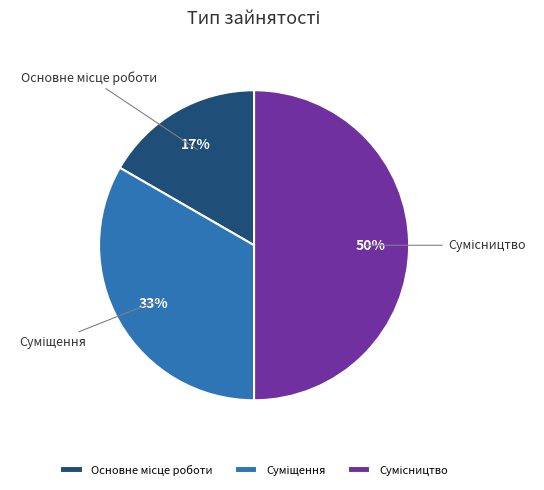

To the nearest percent, what is the average slice percentage?

33%